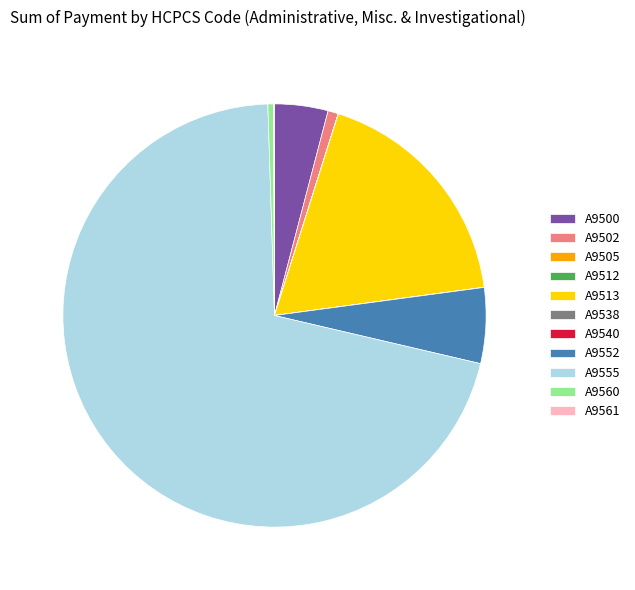

True or false: A9555 accounts for 71% of the total.

True